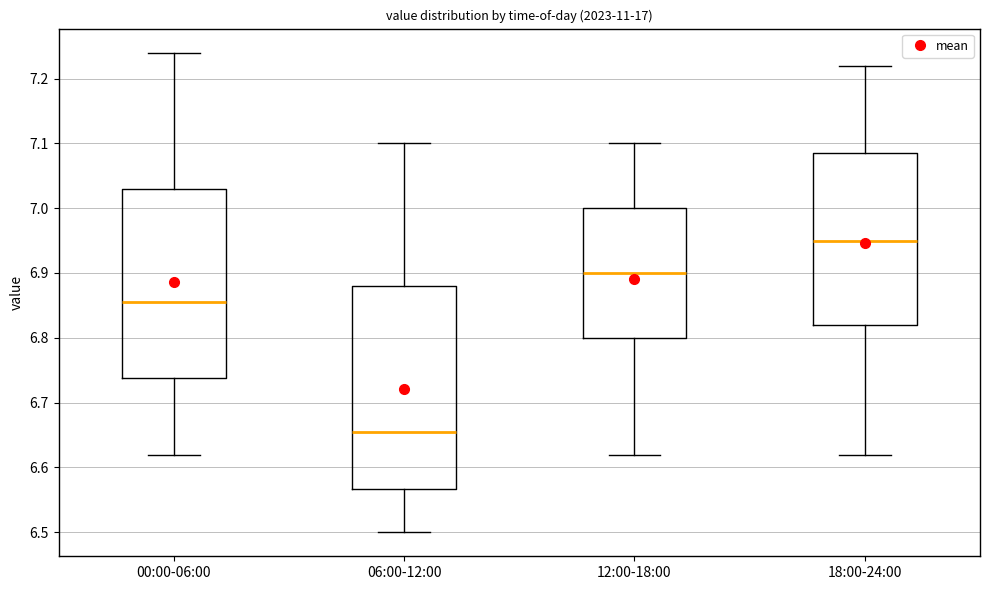

Reading left to right, read every box against the y-axis: the position of its median line, the range the box covers, and the ends of its whiskers. The values are not printed on the chart, so give them approximately, as read against the axis.

00:00-06:00: median 6.86, box 6.74 to 7.03, whiskers 6.62 to 7.24
06:00-12:00: median 6.66, box 6.57 to 6.88, whiskers 6.50 to 7.10
12:00-18:00: median 6.90, box 6.80 to 7.00, whiskers 6.62 to 7.10
18:00-24:00: median 6.95, box 6.82 to 7.09, whiskers 6.62 to 7.22